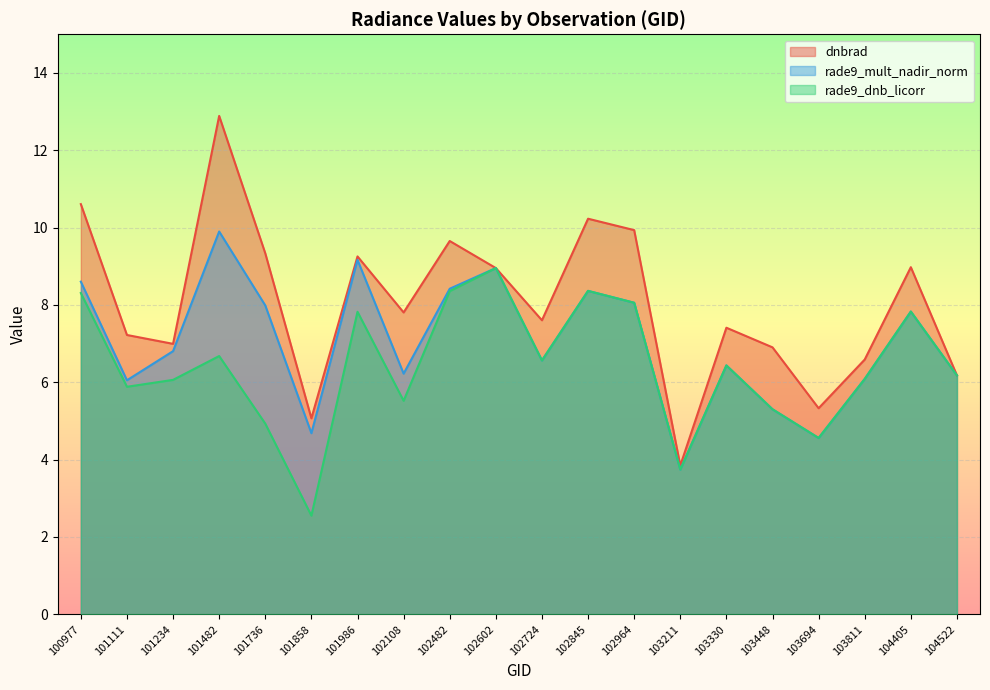

In dnbrad, how many points are higher than both neighbors (excluding endpoints)?

6